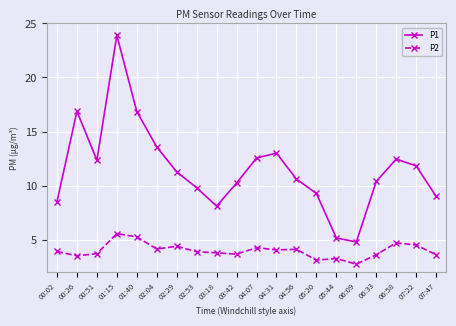

At 03:18, list the series in order from largest to smallest.

P1, P2